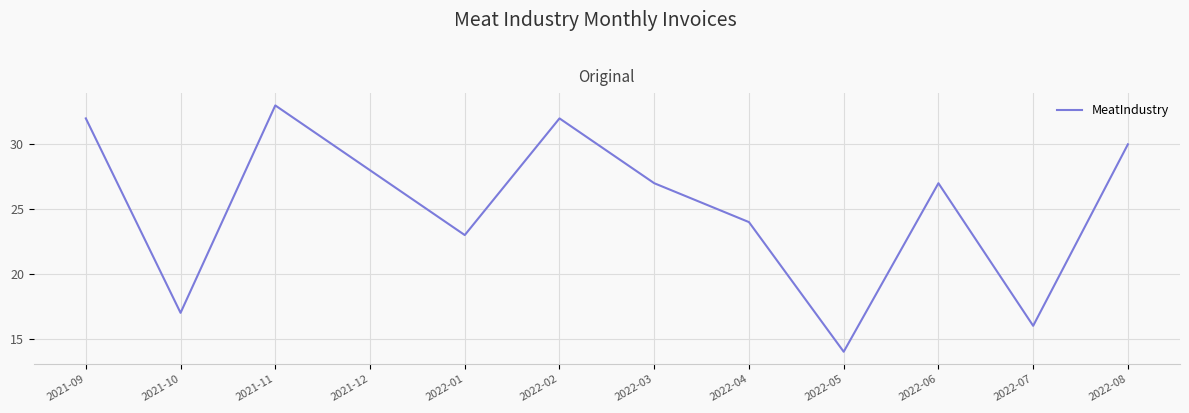

Which category has the lowest value across all series?

2022-05